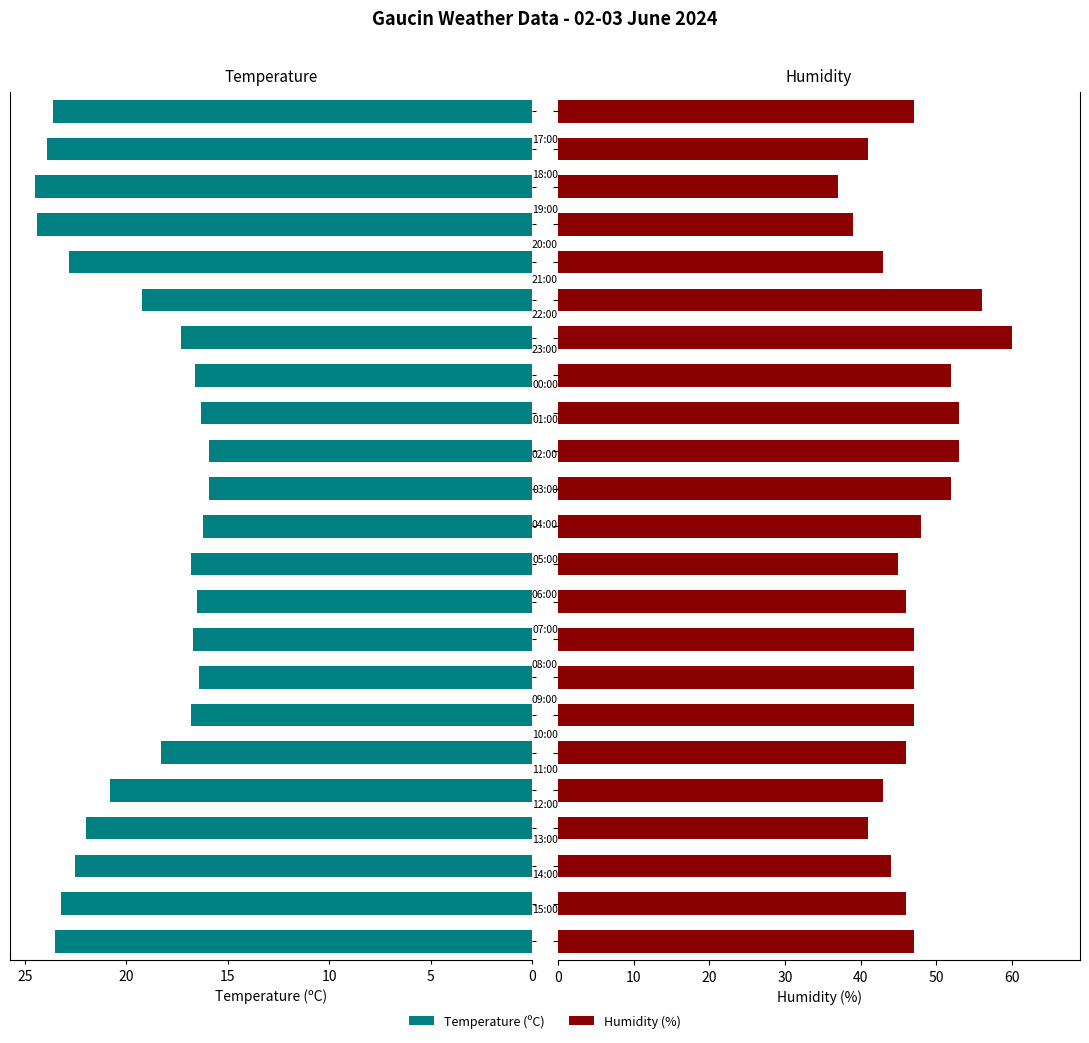

What is the average value of the Humidity (%) series?

47.0